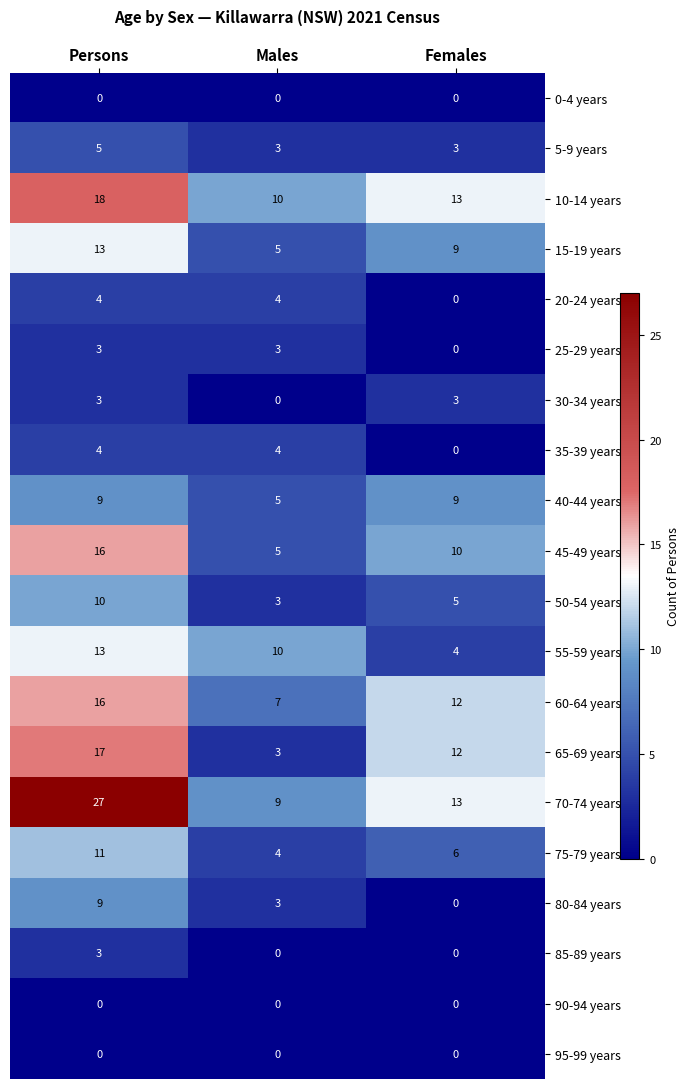

Is it true that 60-64 years equals 16 at Persons?

True